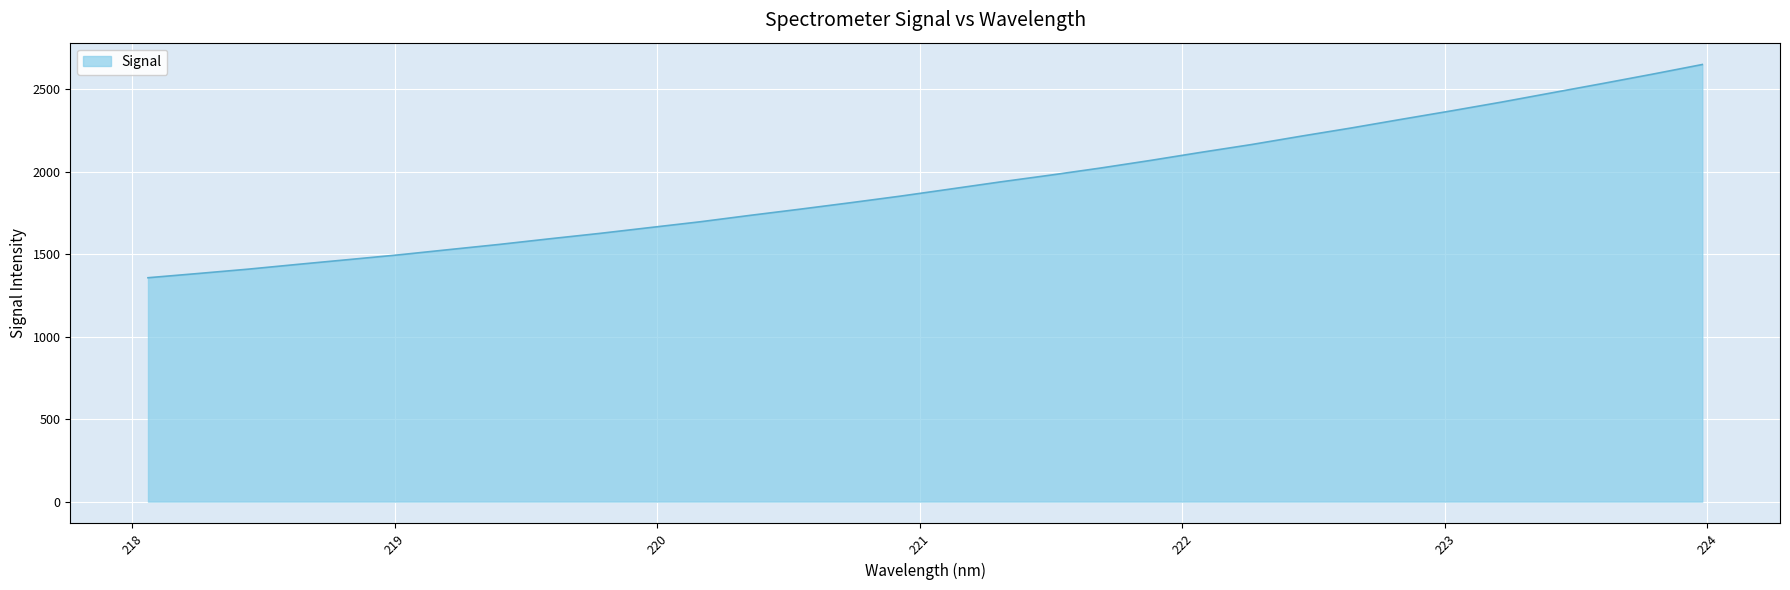

What is the difference between the maximum and minimum values?

1292.4